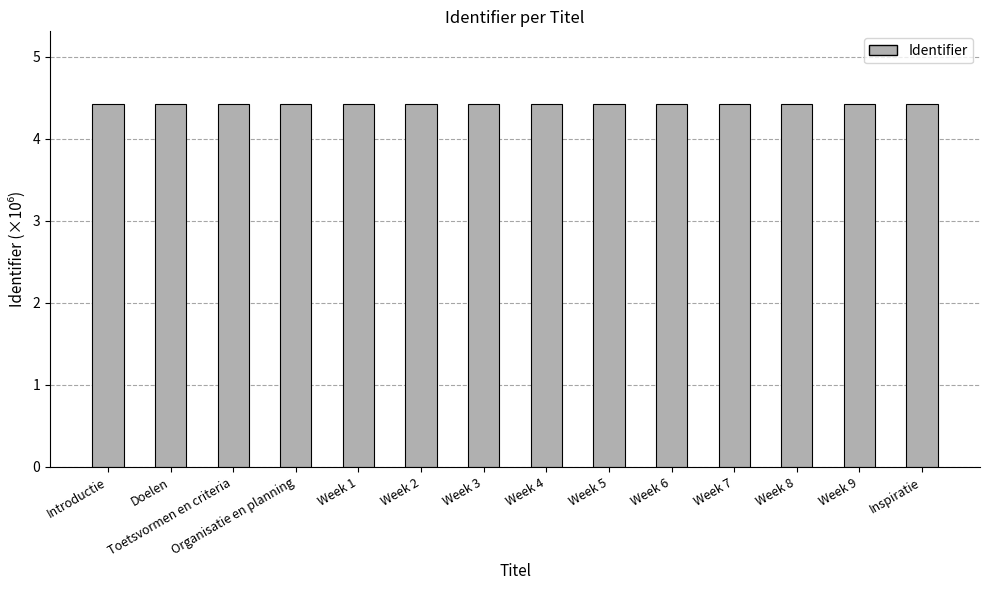

Reading left to right, transcribe all the data shown in this chart.

Introductie=4.4	Doelen=4.4	Toetsvormen en criteria=4.4	Organisatie en planning=4.4	Week 1=4.4	Week 2=4.4	Week 3=4.4	Week 4=4.4	Week 5=4.4	Week 6=4.4	Week 7=4.4	Week 8=4.4	Week 9=4.4	Inspiratie=4.4